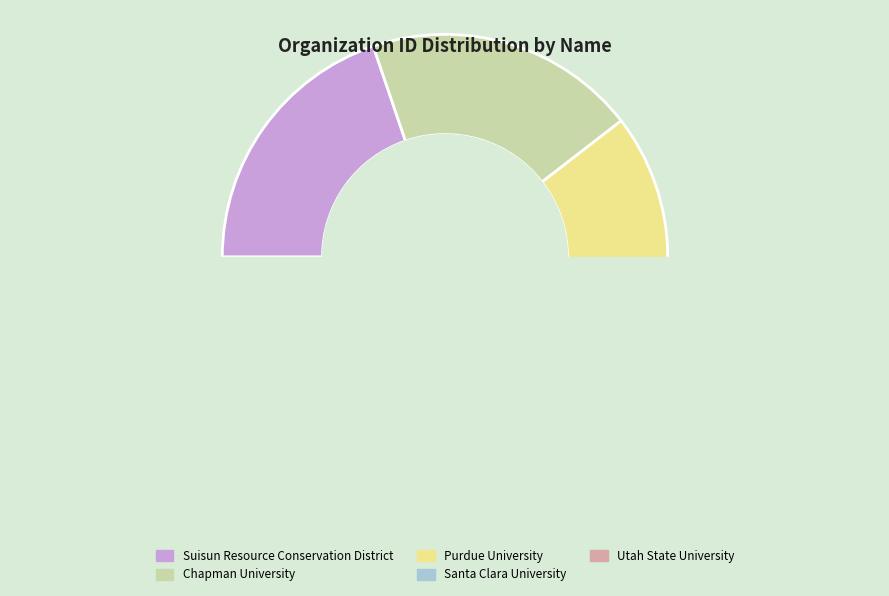

Do Utah State University and Purdue University together represent more than half of the pie?

No